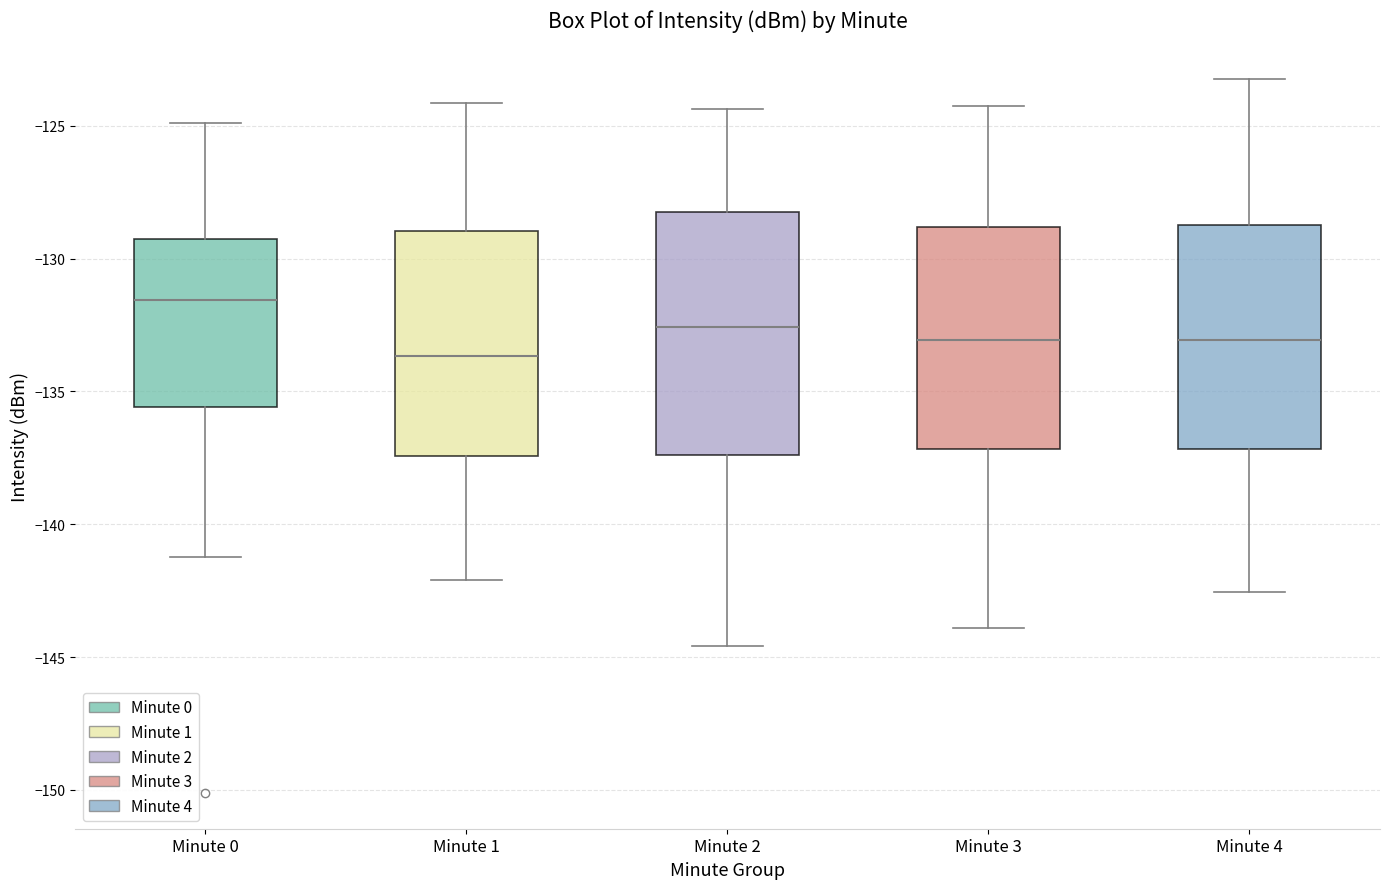

Reading left to right, read every box against the y-axis: the position of its median line, the range the box covers, and the ends of its whiskers. The values are not printed on the chart, so give them approximately, as read against the axis.

Minute 0: median -131.5, box -135.5 to -129.5, whiskers -141.0 to -125.0
Minute 1: median -133.5, box -137.5 to -129.0, whiskers -142.0 to -124.0
Minute 2: median -132.5, box -137.5 to -128.0, whiskers -144.5 to -124.5
Minute 3: median -133.0, box -137.0 to -129.0, whiskers -144.0 to -124.0
Minute 4: median -133.0, box -137.0 to -128.5, whiskers -142.5 to -123.0